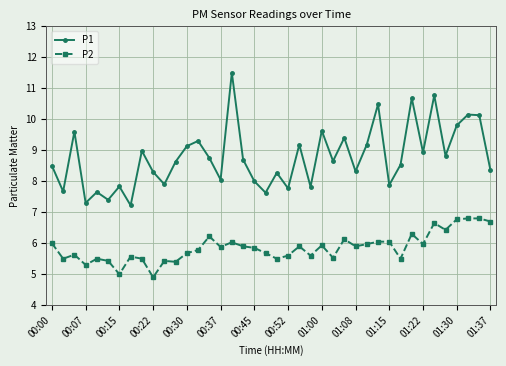

What is the value of the P1 point at the 10th from the left?

8.3